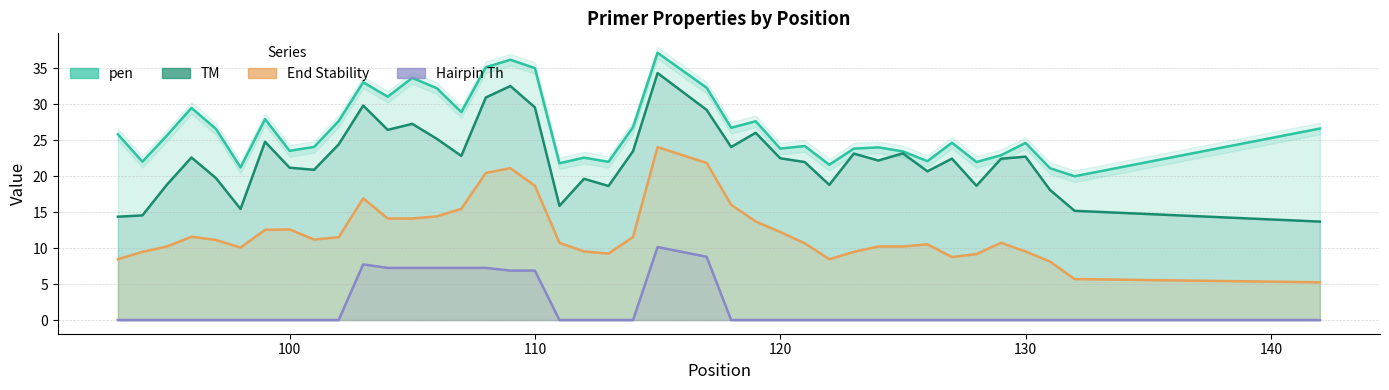

At how many categories does at least one series exceed 36?

2